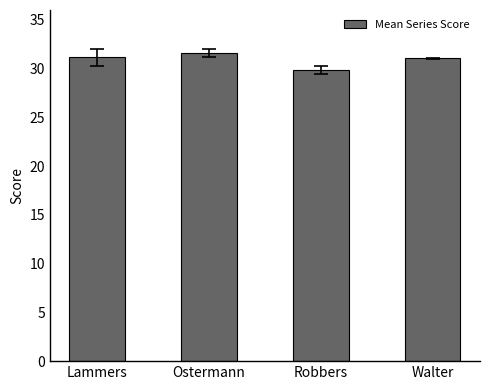

Is it true that the value at Lammers is 7.0?

False